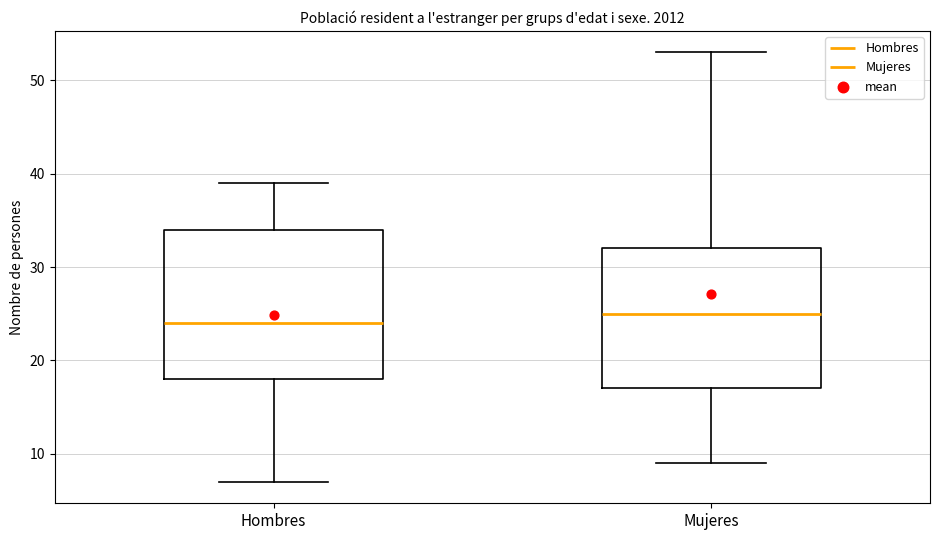

Where does the upper whisker of the box for Mujeres end on the y-axis? The values are not printed on the chart, so give them approximately, as read against the axis.

53